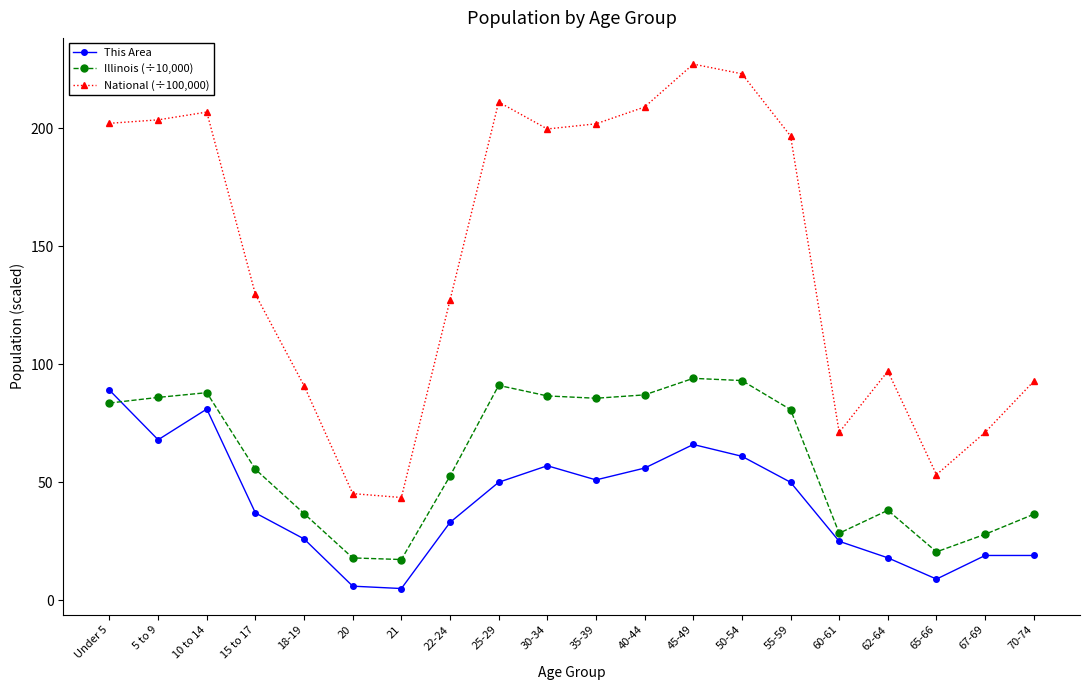

Which series has the largest total across all categories?

National (÷100,000)